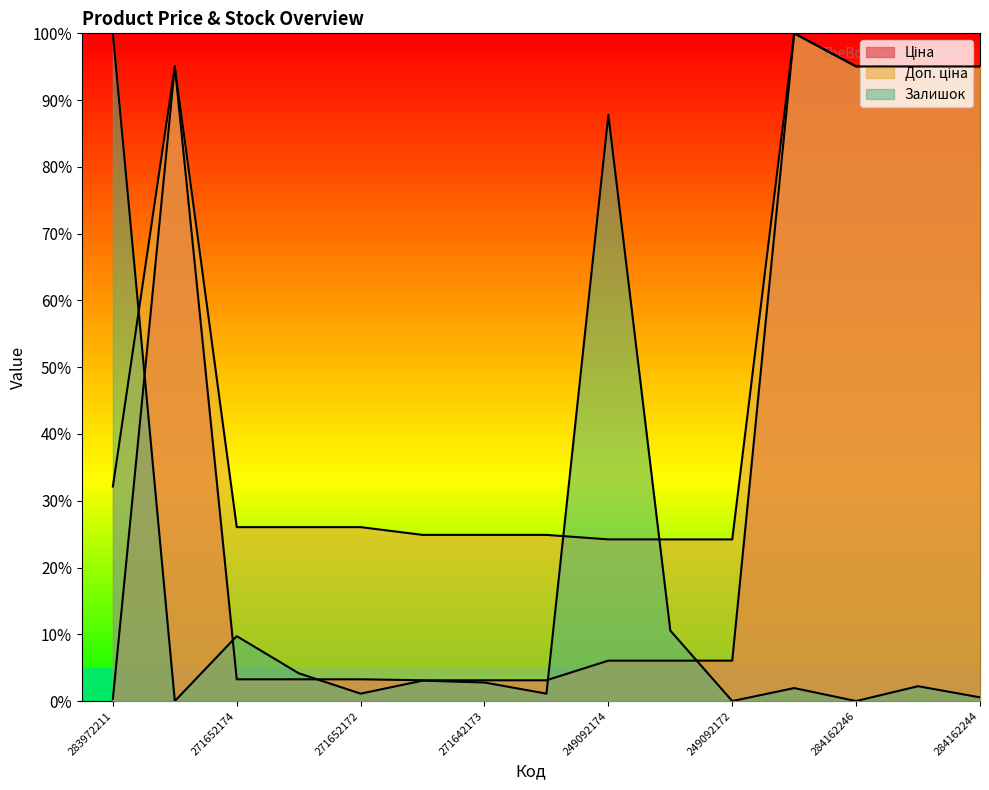

What is the sum of the Ціна values at 271642173 and 284162248?

98.1